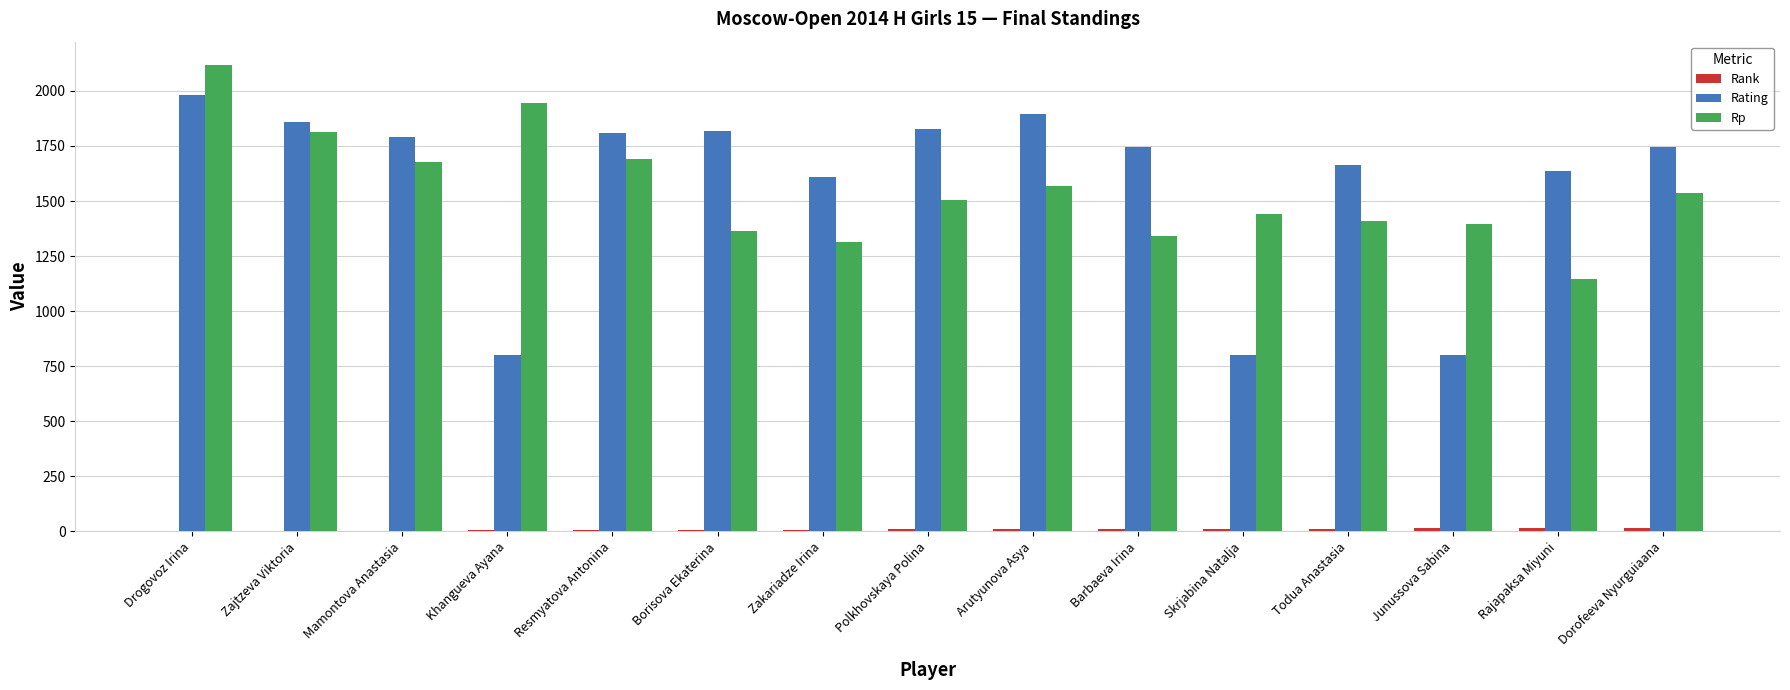

Between Zakariadze Irina and Dorofeeva Nyurguiaana, which series saw the biggest shift?

Rp